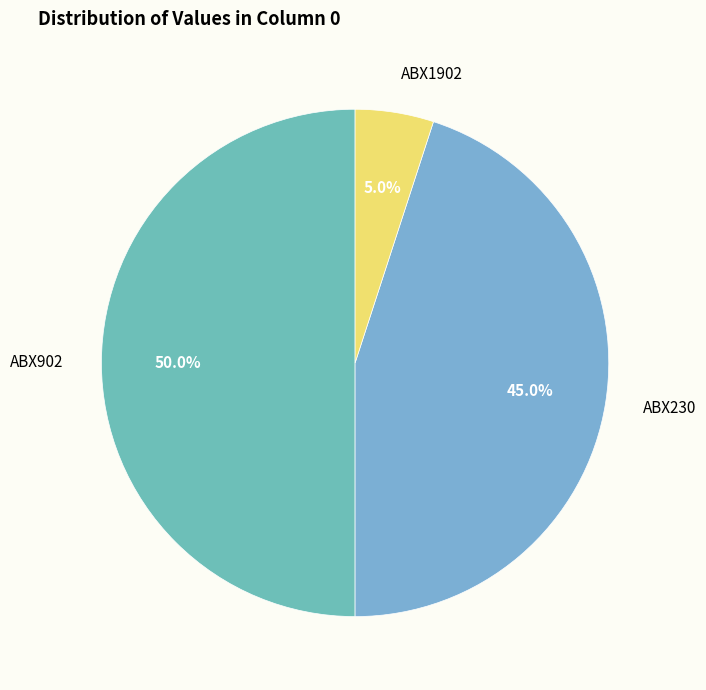

Does ABX230 represent more than half of the total?

No